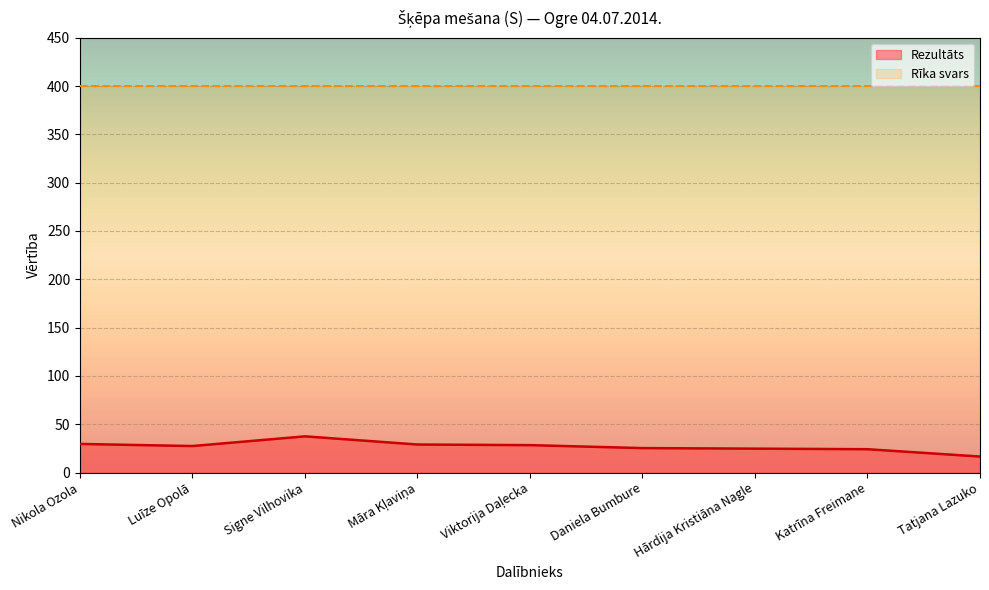

What value does the data have at Hārdija Kristiāna Nagle?

24.7